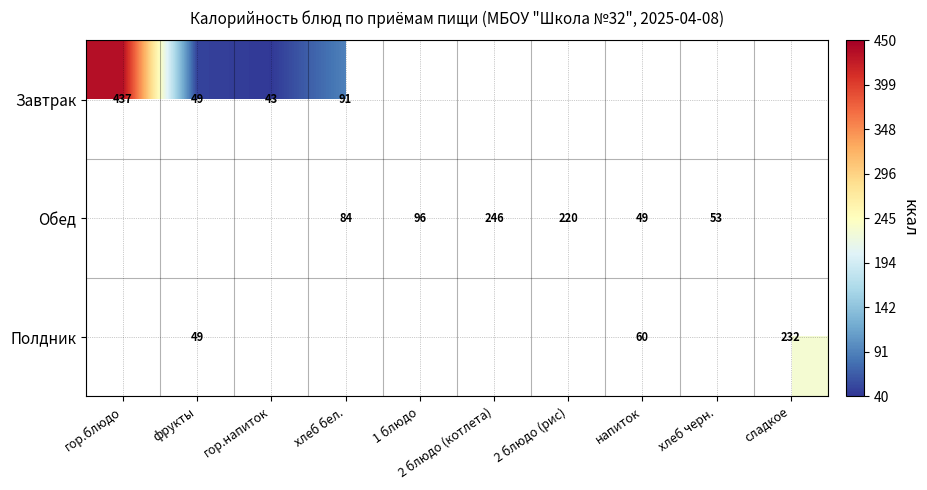

What is the sum of the Завтрак values at хлеб бел. and гор.напиток?

134